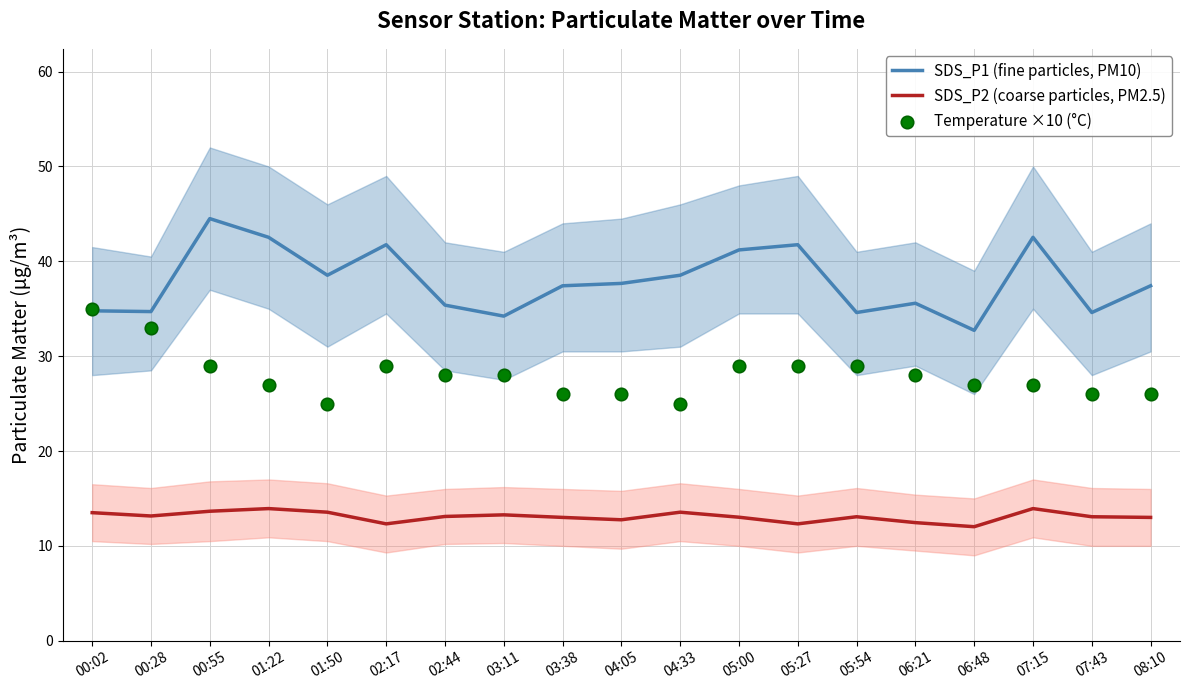

What are all the series names shown in the legend?

SDS_P1 (fine particles, PM10), SDS_P2 (coarse particles, PM2.5), Temperature ×10 (°C)